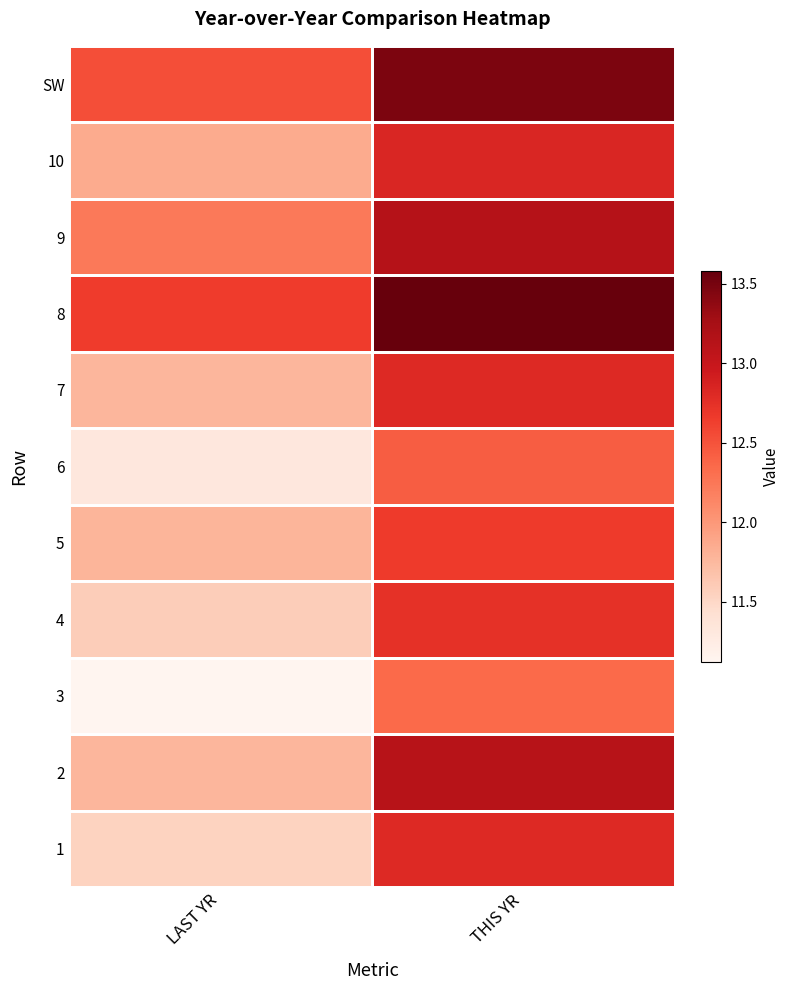

Reading left to right, extract all data points from this chart.

1: LAST YR=11.5	THIS YR=12.8
2: LAST YR=11.8	THIS YR=13.1
3: LAST YR=11.1	THIS YR=12.3
4: LAST YR=11.6	THIS YR=12.7
5: LAST YR=11.8	THIS YR=12.7
6: LAST YR=11.3	THIS YR=12.4
7: LAST YR=11.8	THIS YR=12.8
8: LAST YR=12.7	THIS YR=13.6
9: LAST YR=12.2	THIS YR=13.1
10: LAST YR=11.9	THIS YR=12.8
SW: LAST YR=12.5	THIS YR=13.5